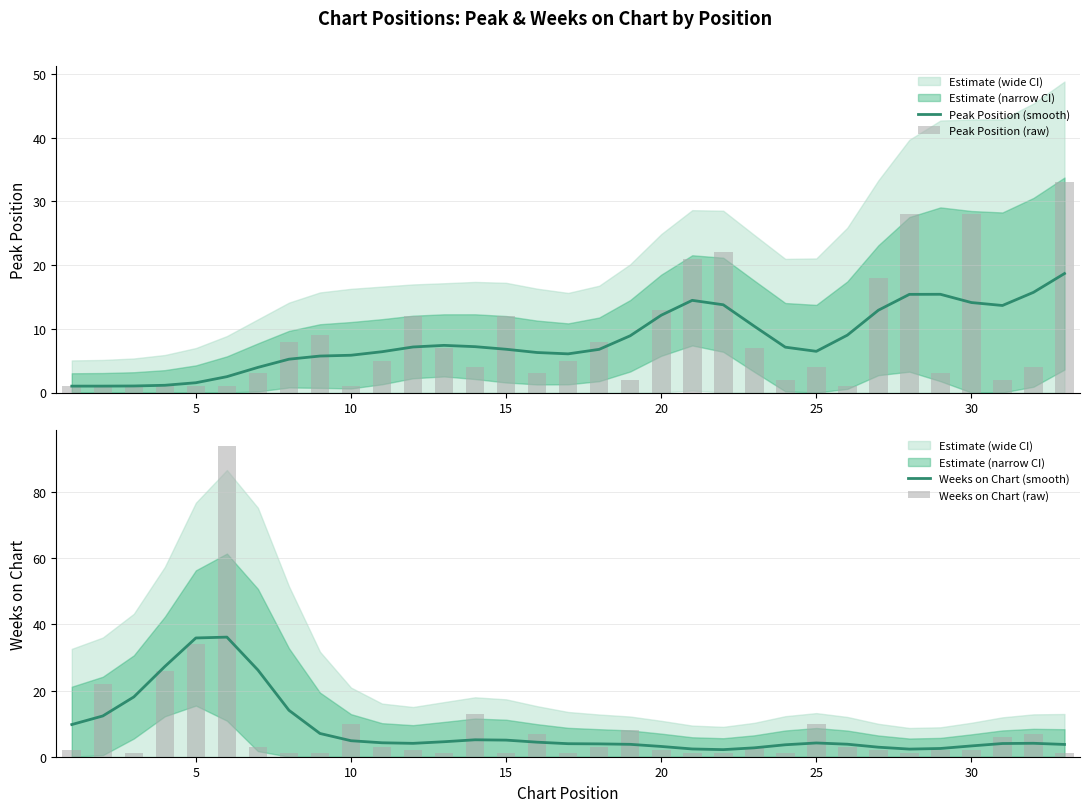

Which series has the largest range (max minus min)?

Weeks on Chart (raw)